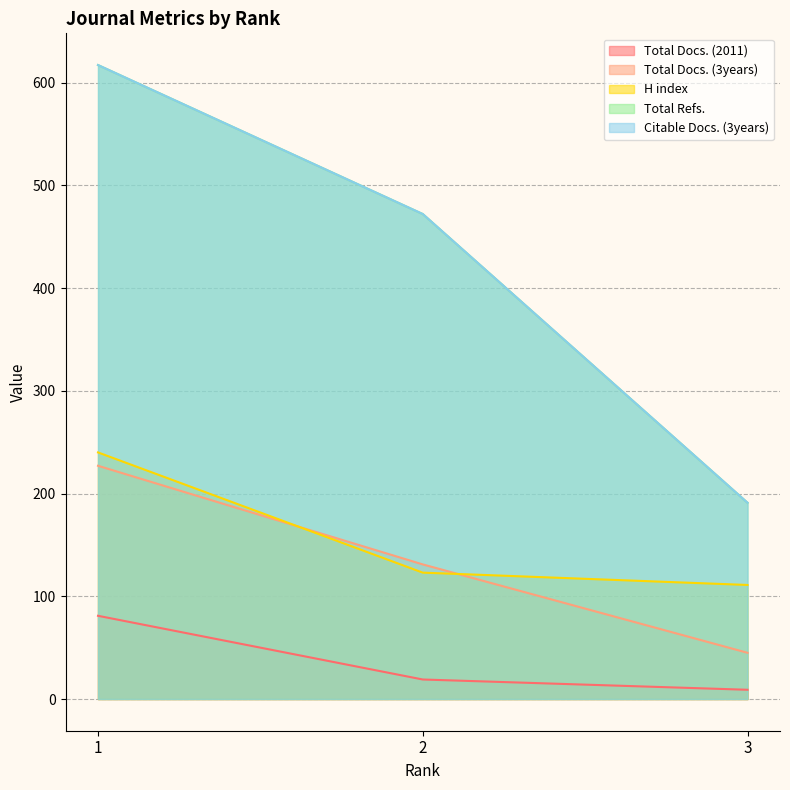

At which category does the chart reach its minimum across all series?

3